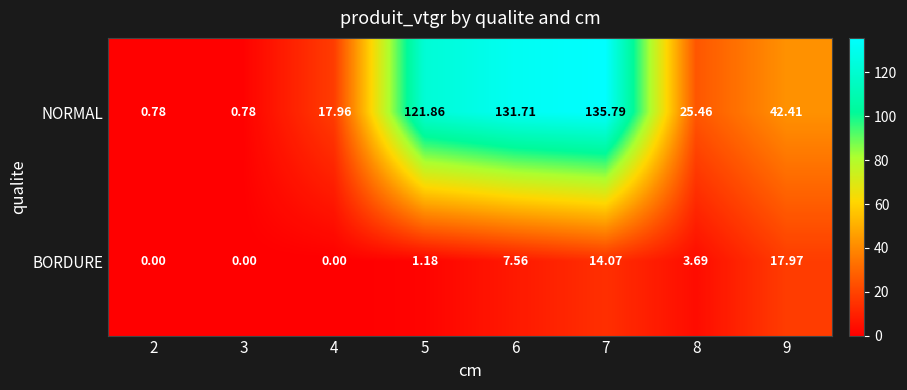

At 6, list the series in order from largest to smallest.

NORMAL, BORDURE